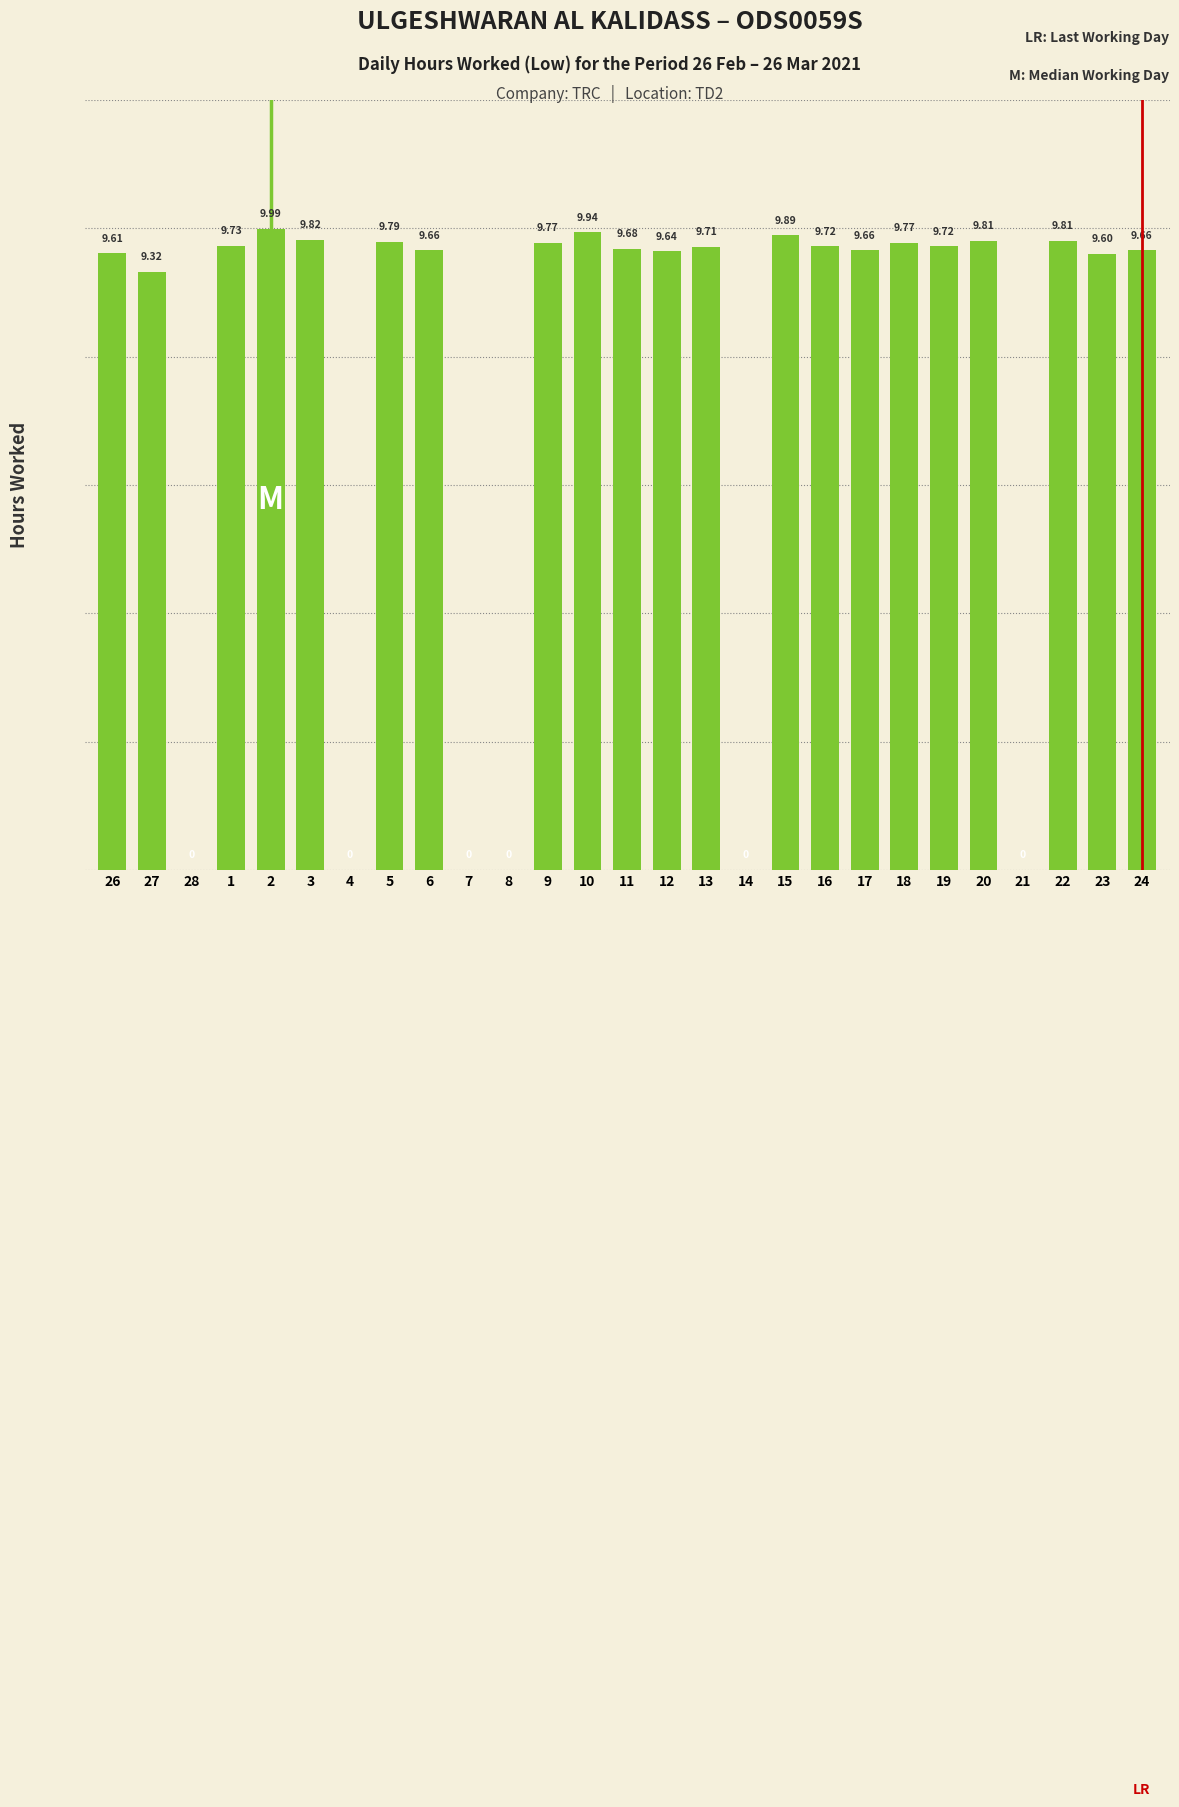

How many values are above zero?

21